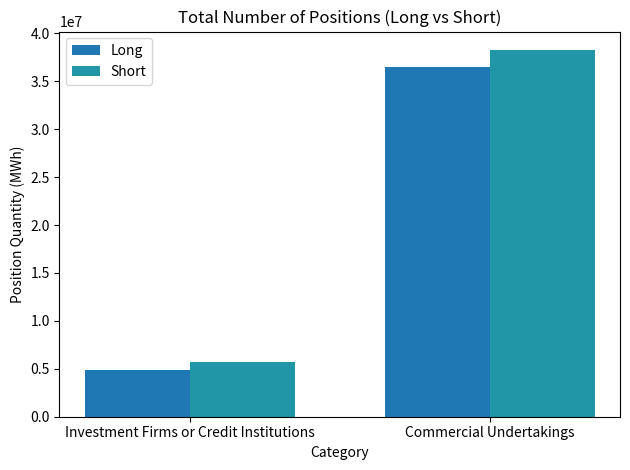

Reading right to left, what are all the values shown in this chart?

Long: 36508134	4841234
Short: 38273586	5676006